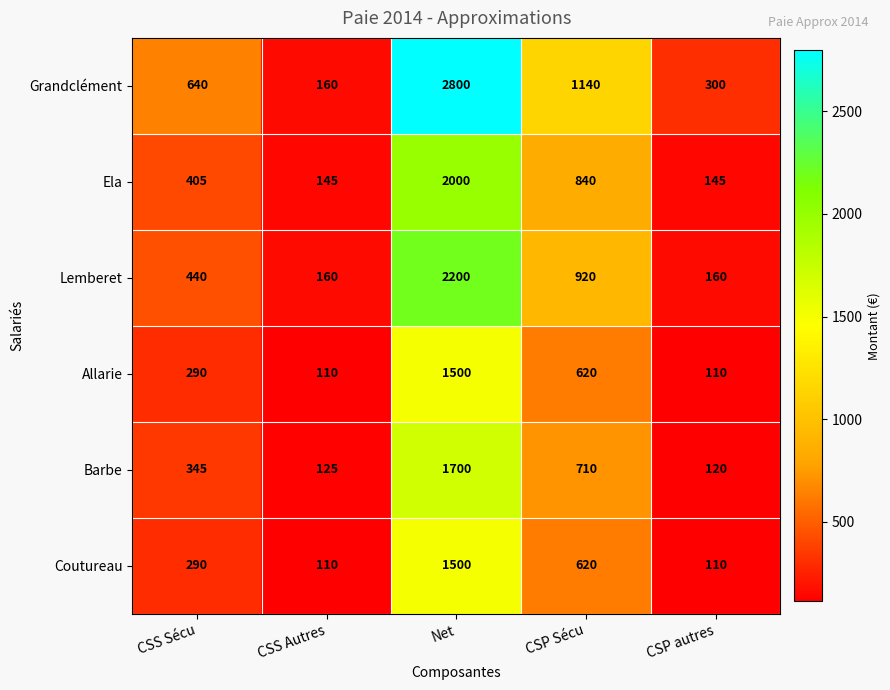

What is the approximate value of Ela at Net, to the nearest 50?

2000